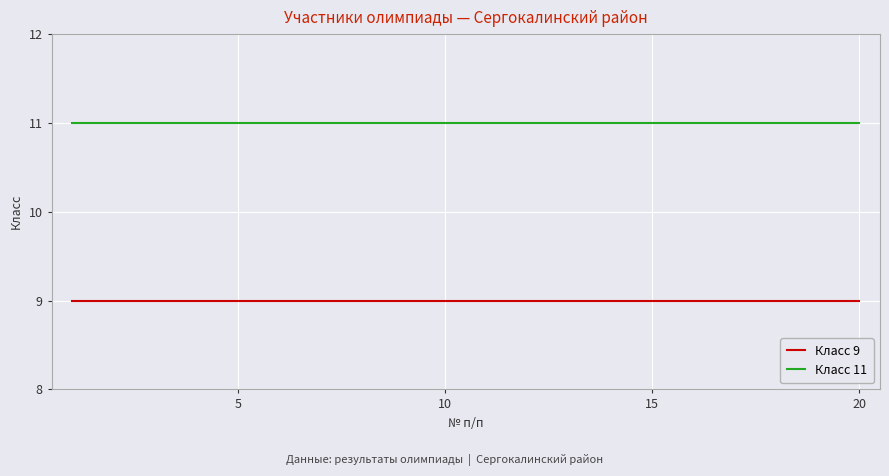

True or false: Класс 11 and Класс 9 intersect in this chart.

False